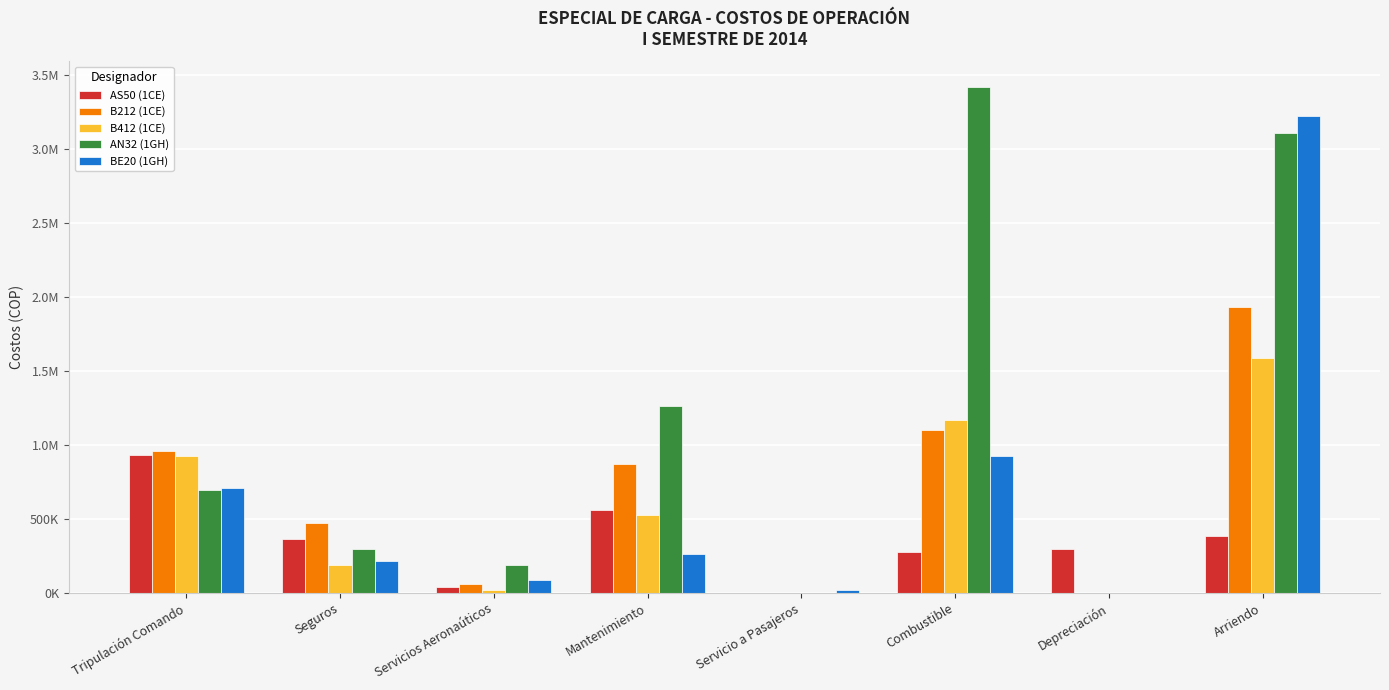

What are all the series names shown in the legend?

AS50 (1CE), B212 (1CE), B412 (1CE), AN32 (1GH), BE20 (1GH)